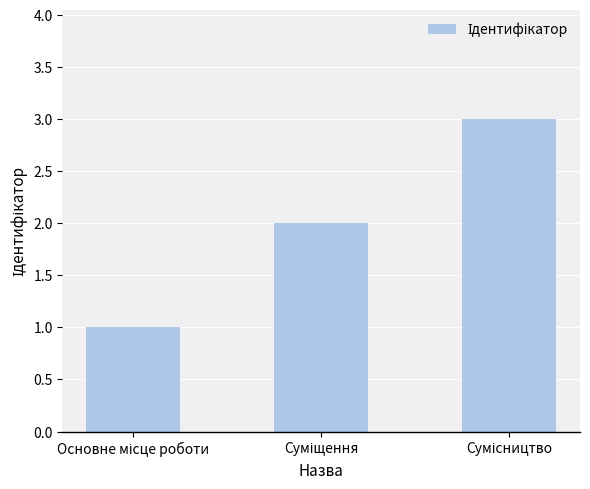

What is the sum of all values?

6